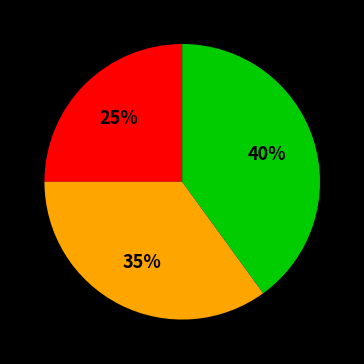

To the nearest percent, what is the difference between the largest and smallest slice percentages?

15%